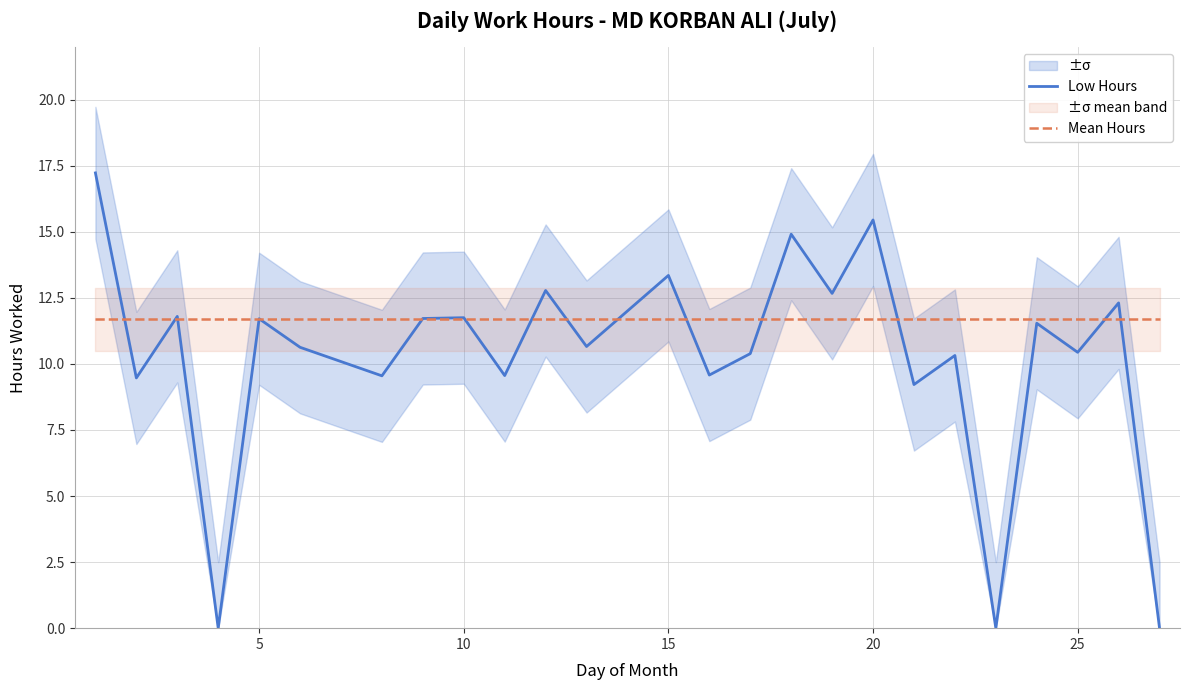

What is the maximum value for Low Hours?

17.2